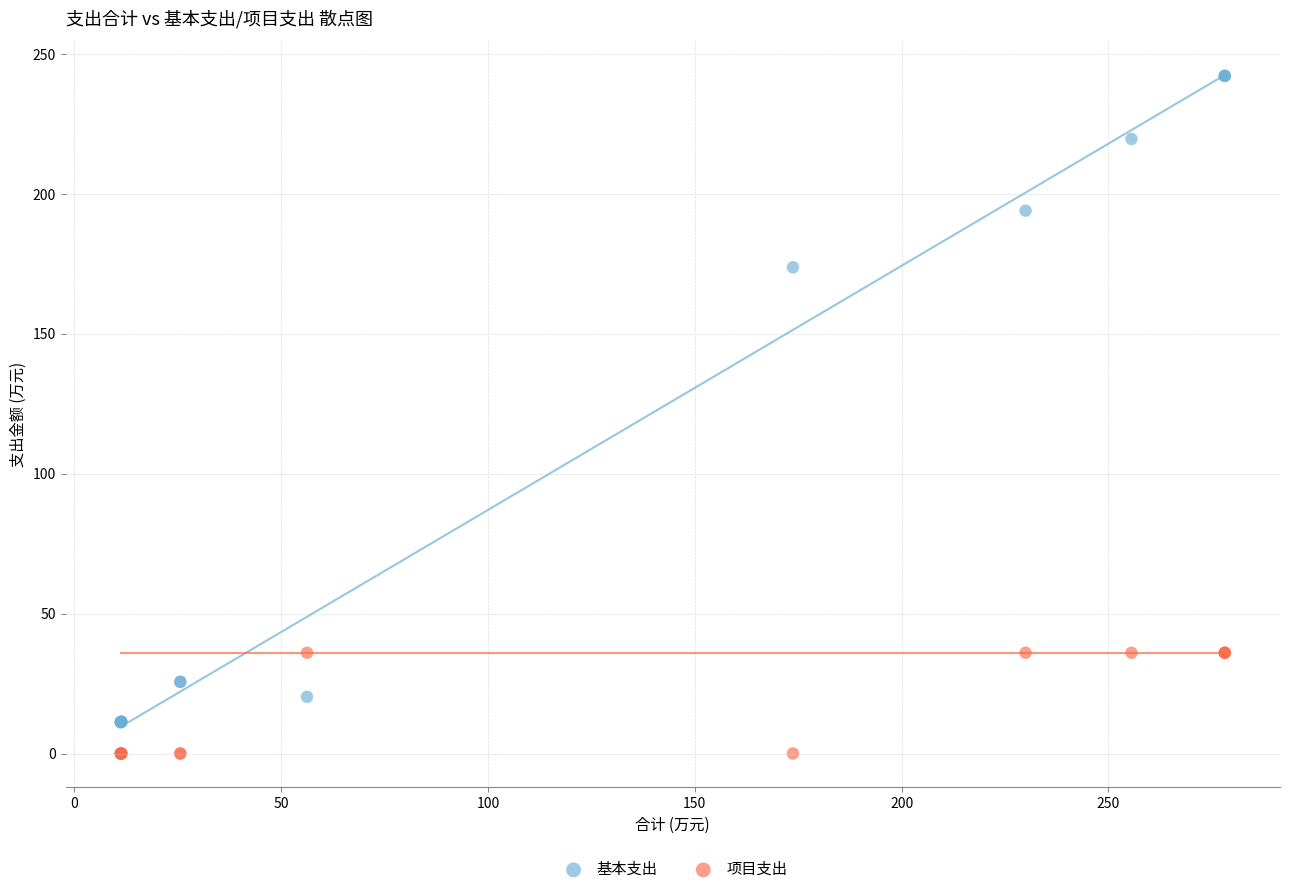

What is the X range (max minus min) for the scatter plot?

266.9